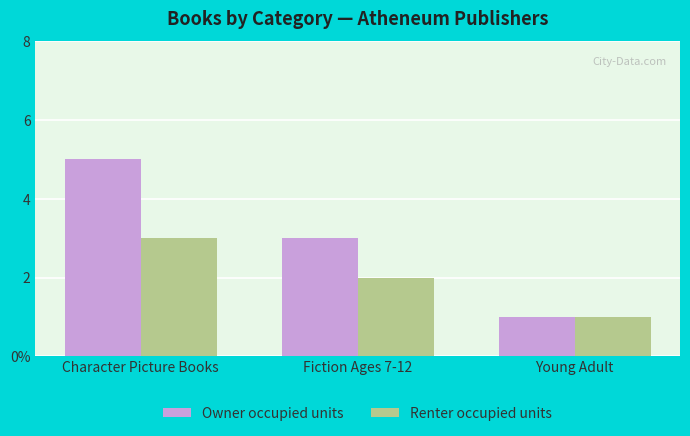

What value does the Owner occupied units series have at Young Adult?

1